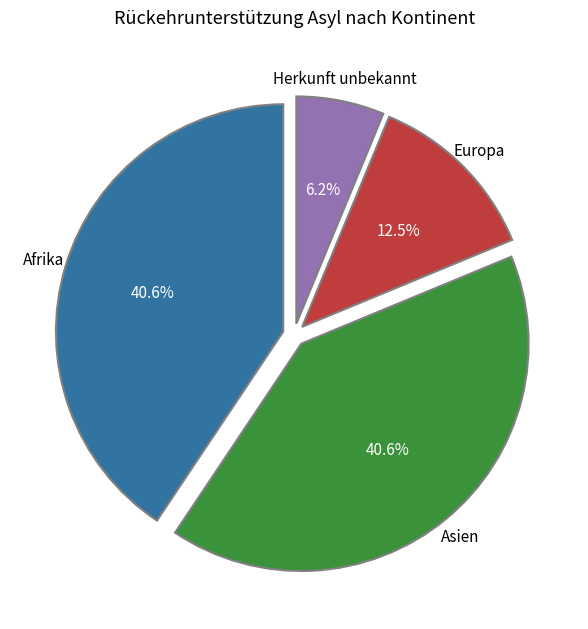

Is there any slice that represents more than half of the pie?

No